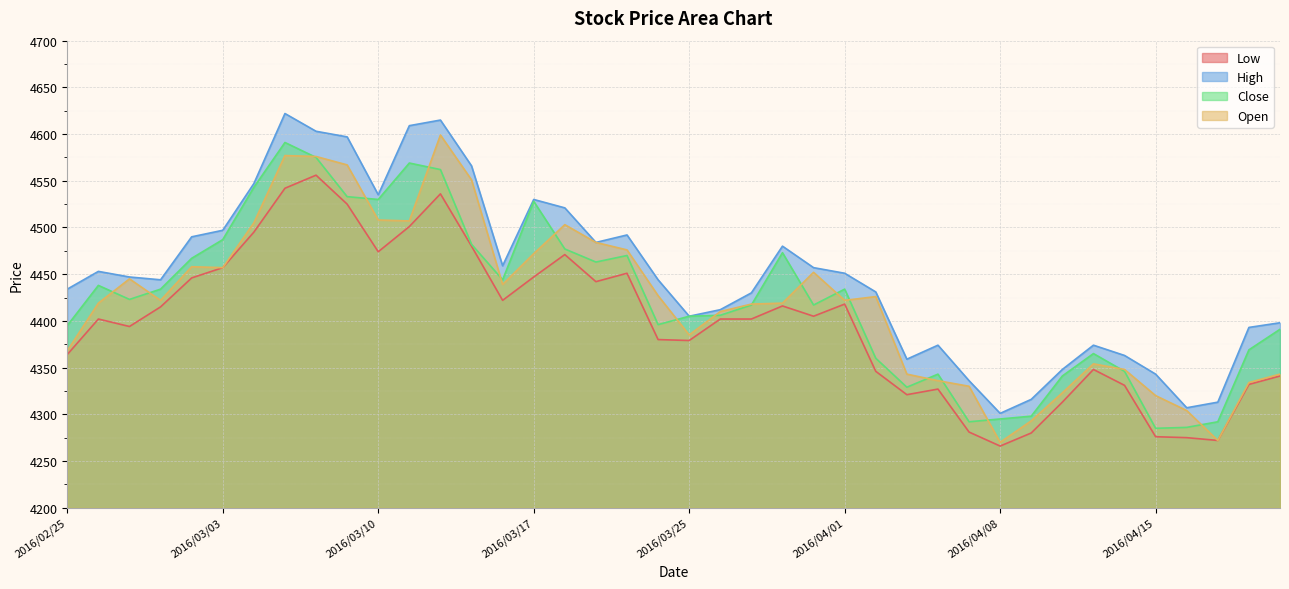

True or false: Low has more than 0 points higher than both neighbors.

True